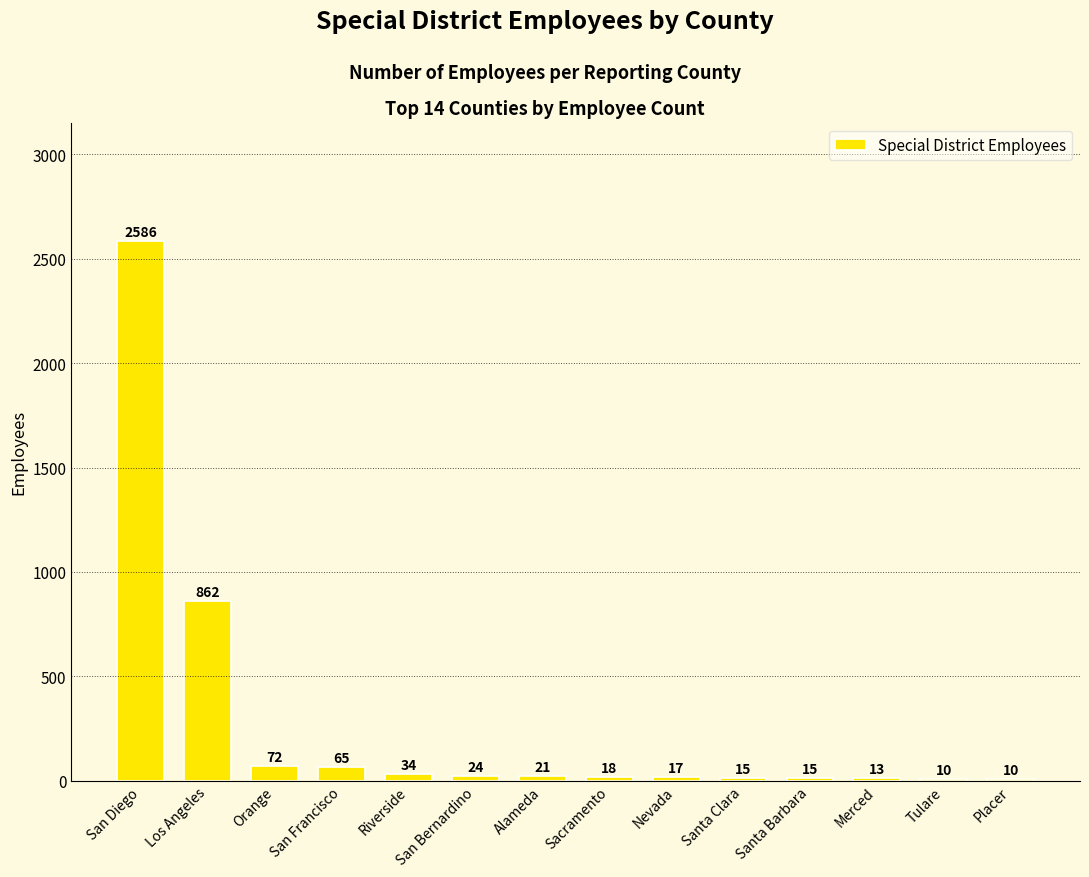

Reading left to right, what are all the values shown in this chart?

2586	862	72	65	34	24	21	18	17	15	15	13	10	10